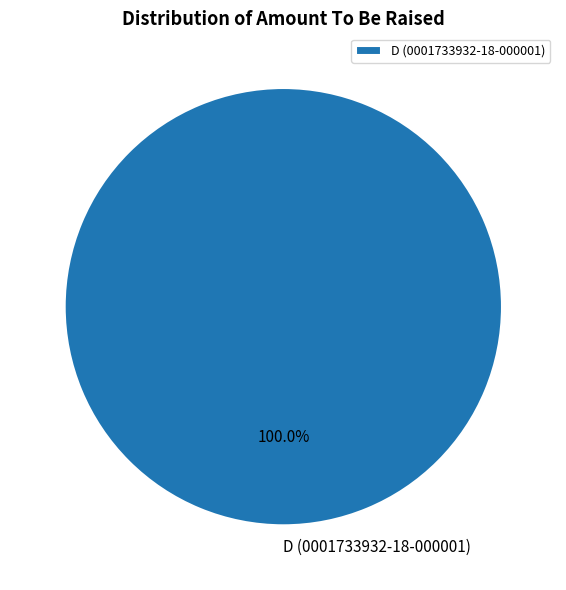

Does any single category account for the majority?

Yes